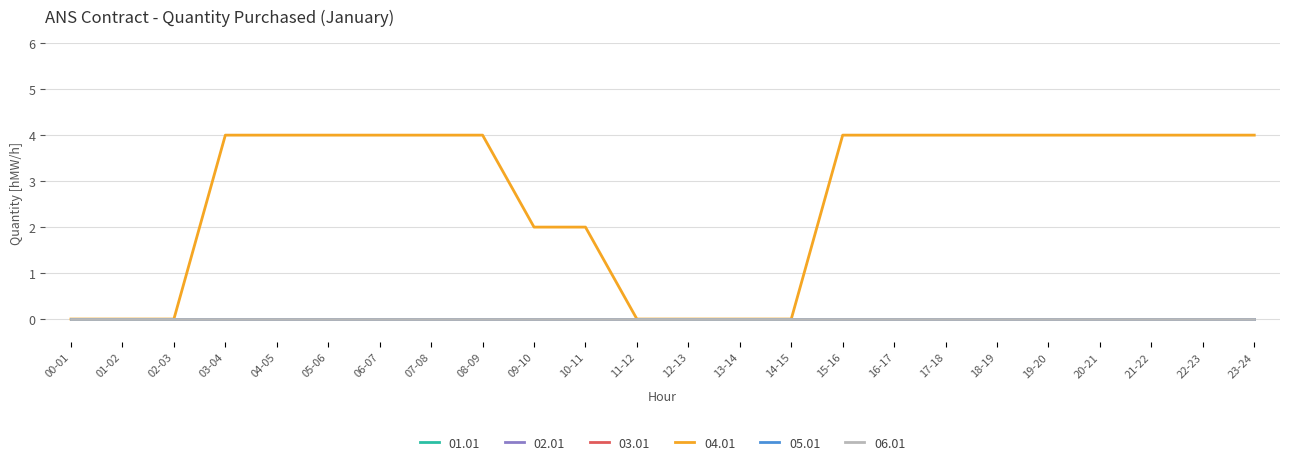

Between 00-01 and 22-23, which is larger?

00-01